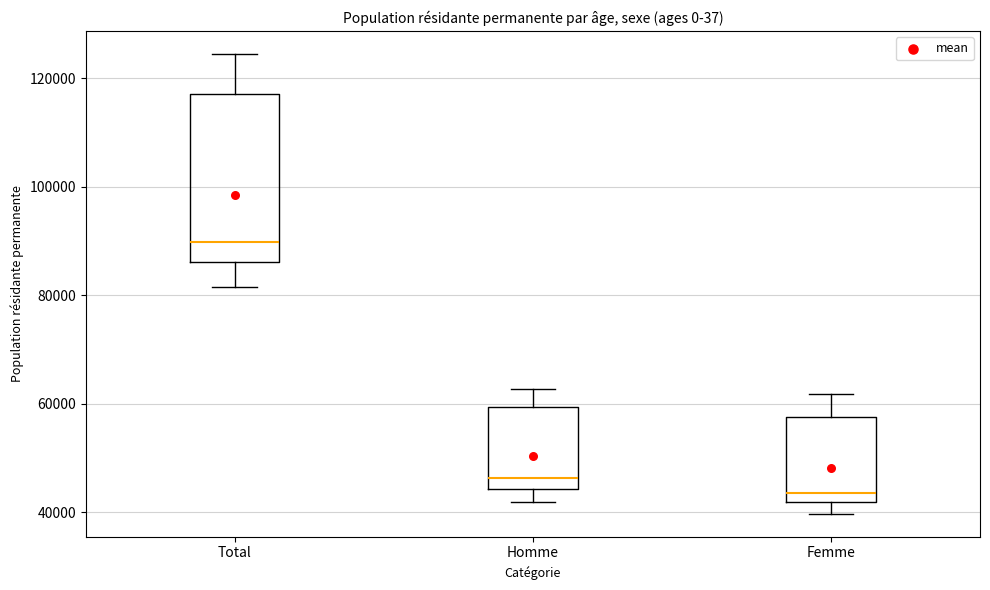

Which box is the tallest, from its lower edge to its upper edge?

Total